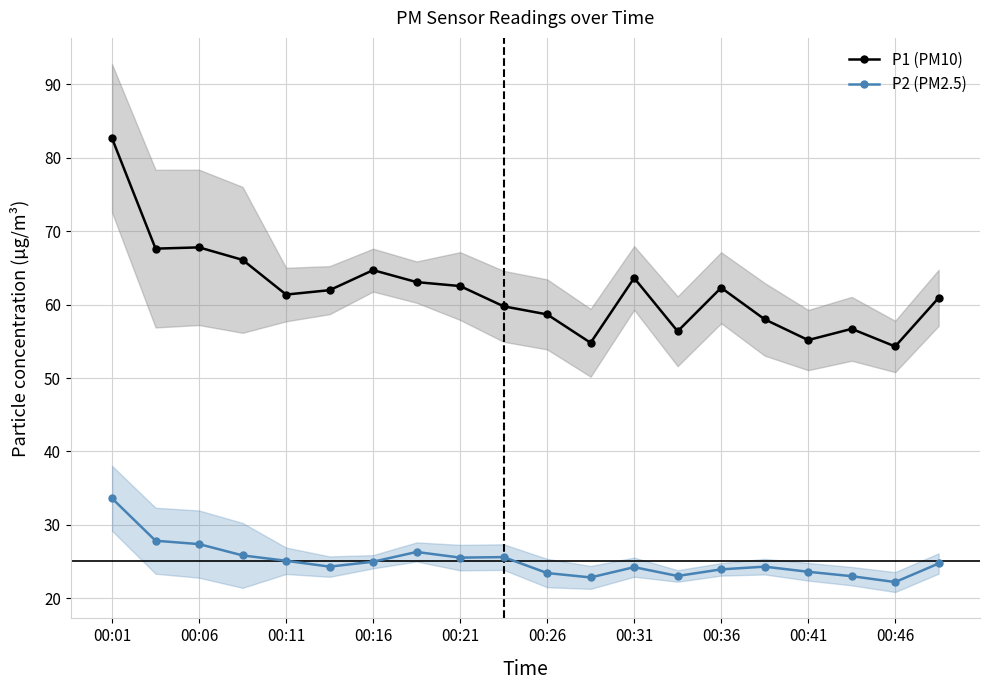

At which label does P1 (PM10) reach its peak?

00:01